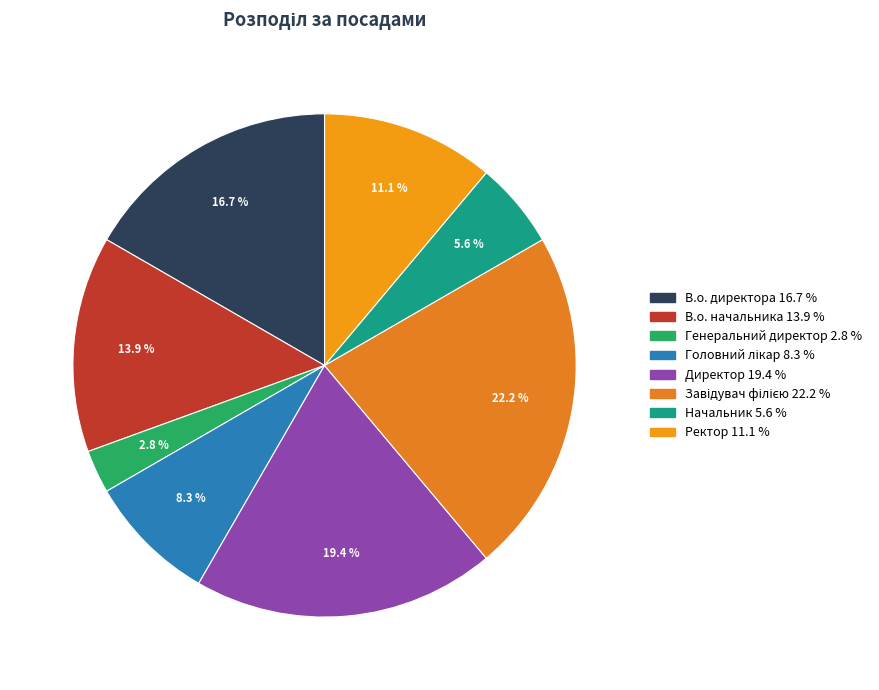

How many slices are in this pie chart?

8